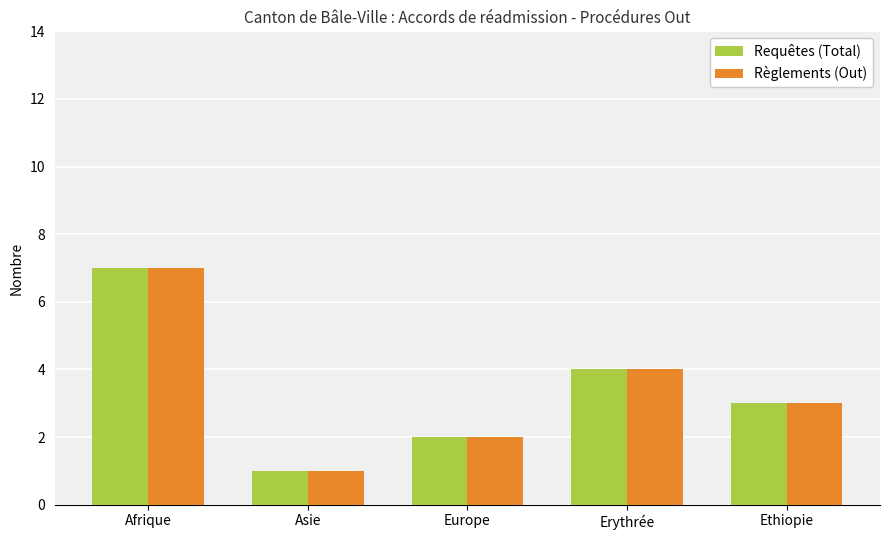

What is the minimum value shown in the chart?

1